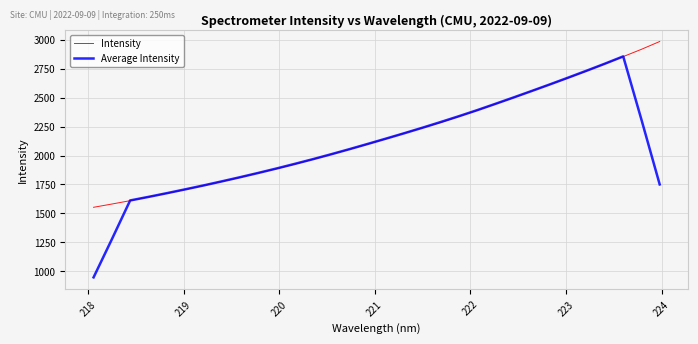

List the series in order of their peak value, highest first.

Intensity, Average Intensity